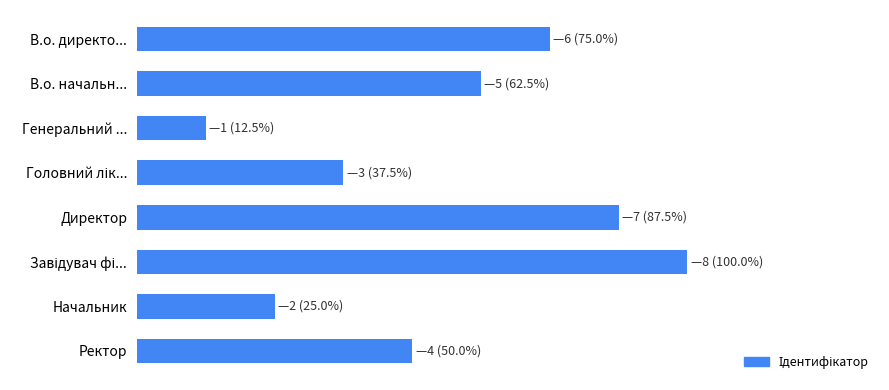

Does the chart contain any negative values?

No